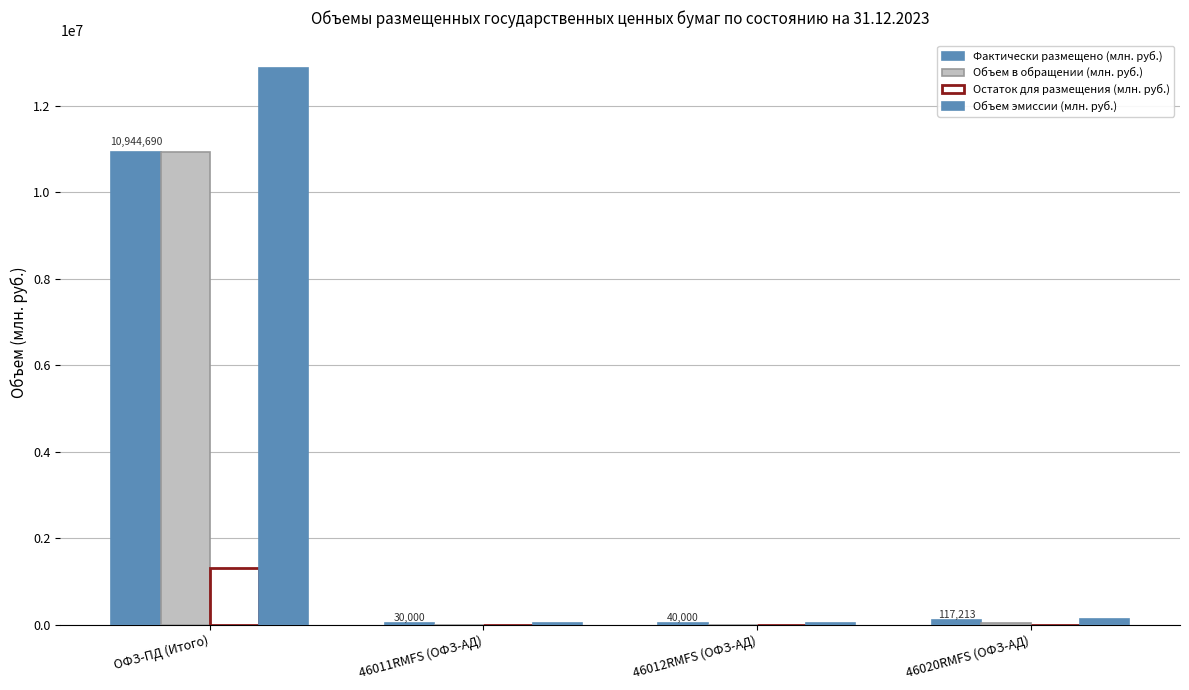

How many groups of bars are there?

4